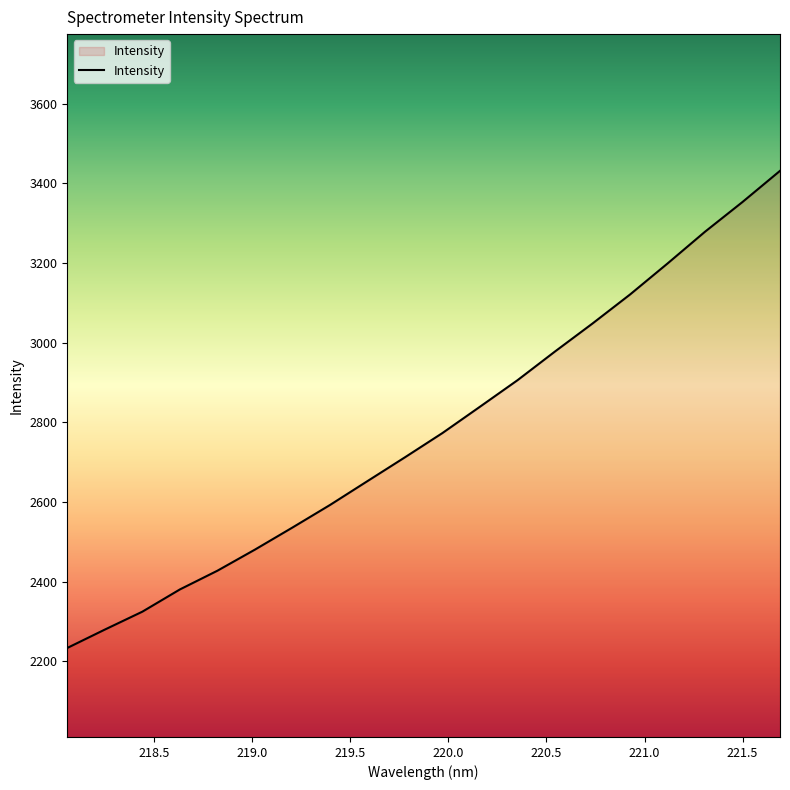

What is the difference between the maximum and minimum values?

1197.3